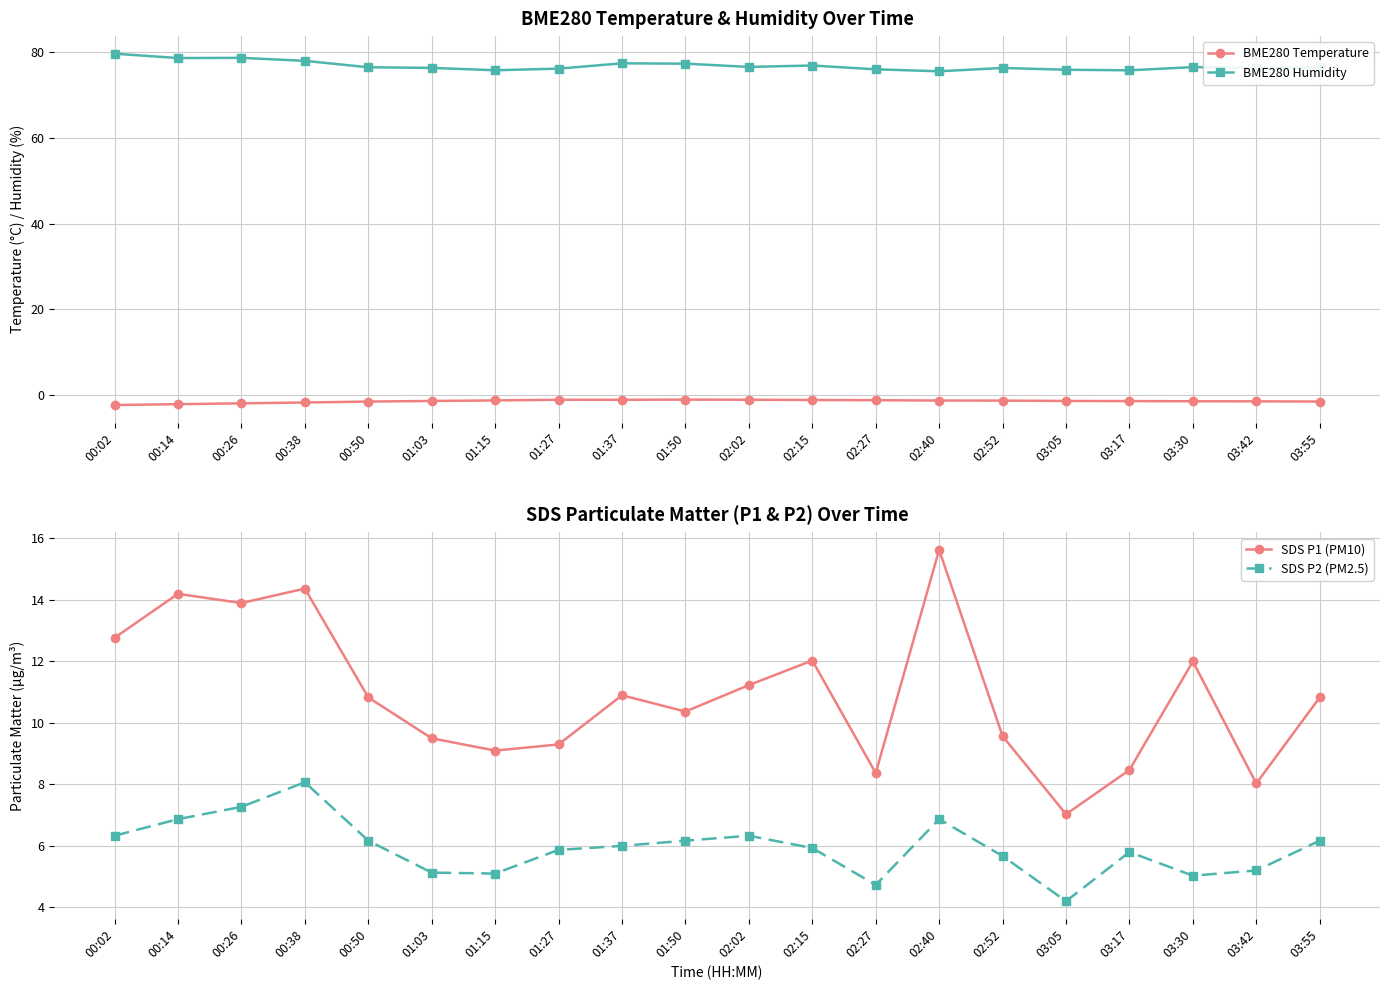

What is the smallest value displayed?

-2.3